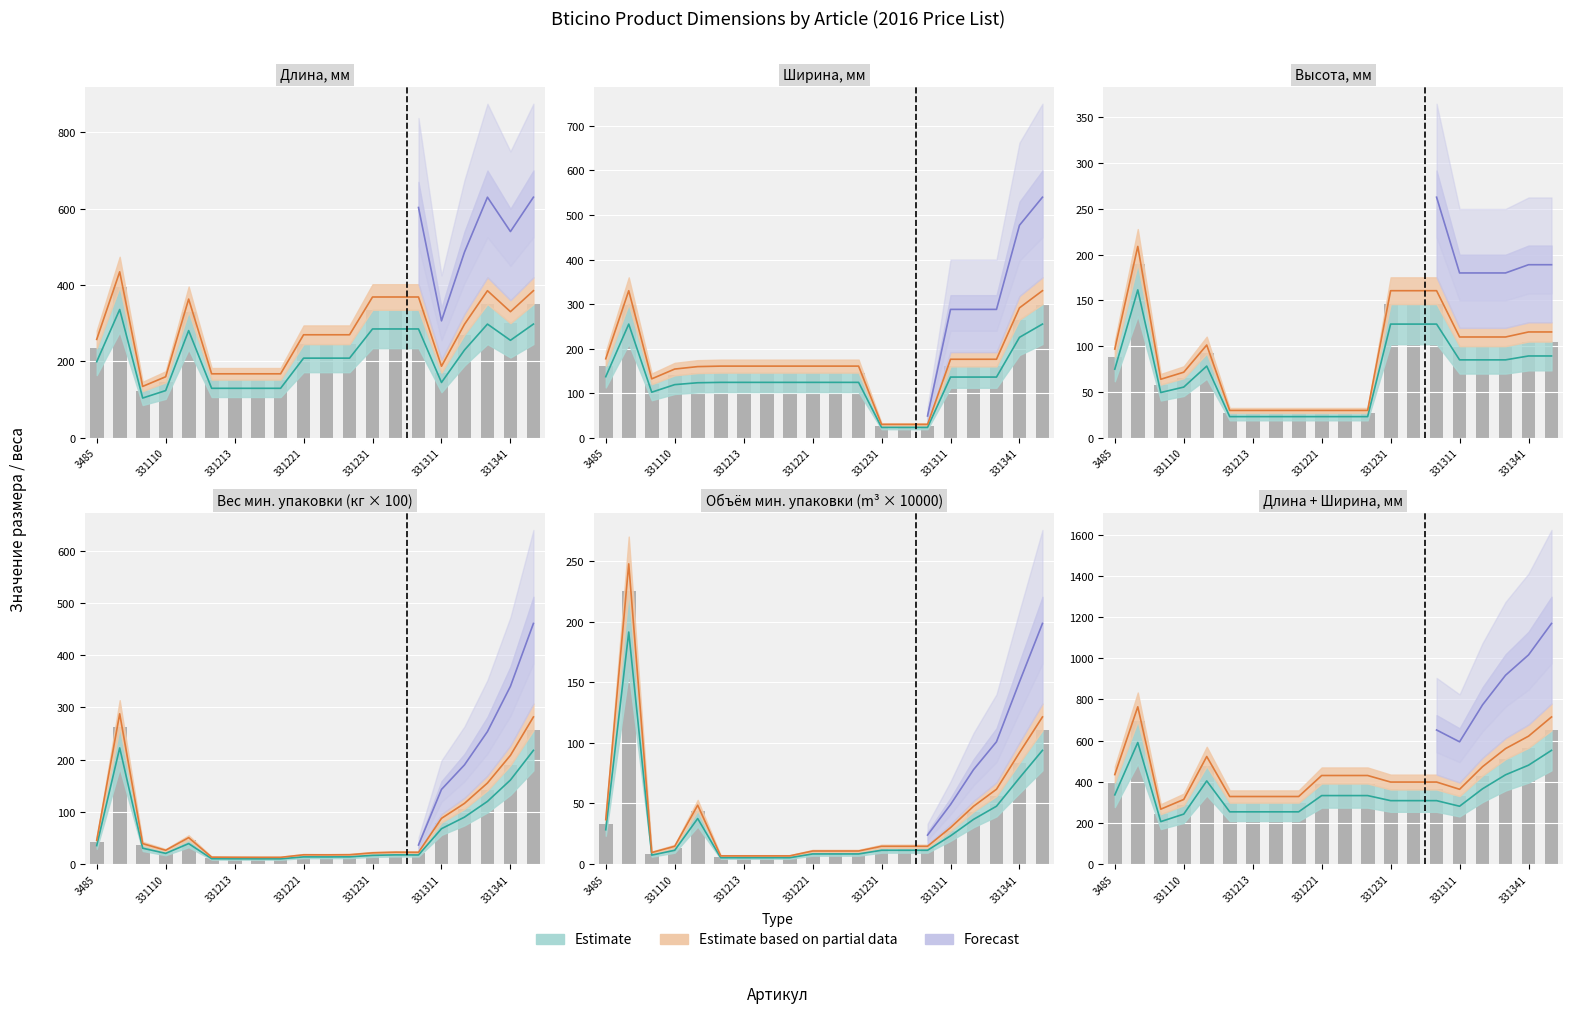

How many values in the Вес минимальной упаковки, кг series are below 20?

10